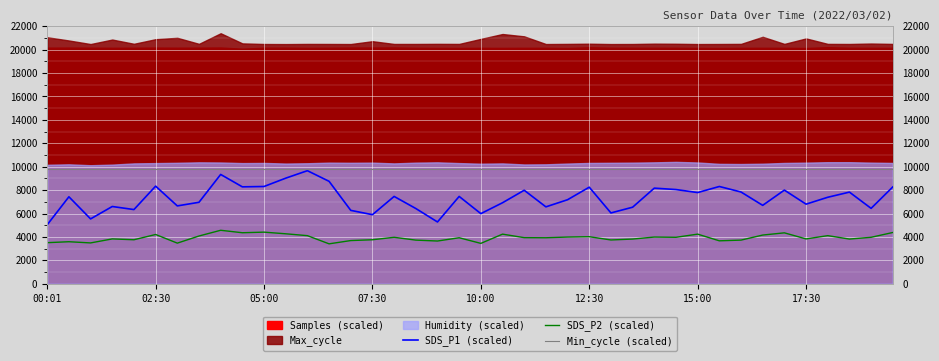

What is the highest value of the Min_cycle (scaled) series?

9800.0